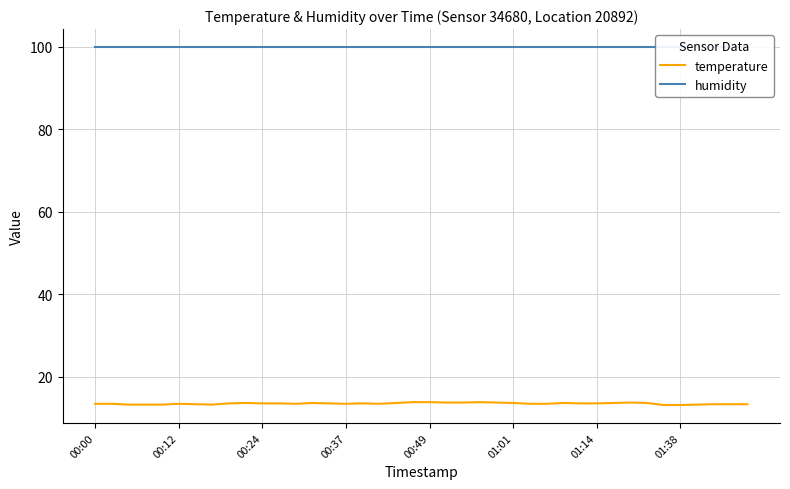

What is the minimum value for temperature?

13.2